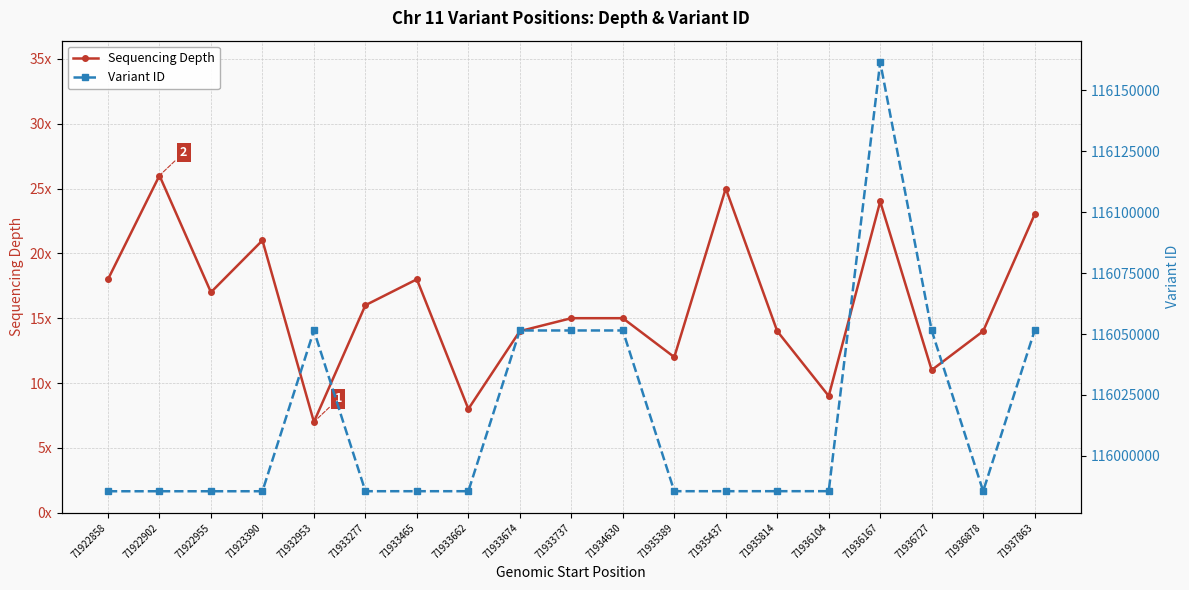

Rank the series at 71922858 from lowest to highest value.

Sequencing Depth, Variant ID